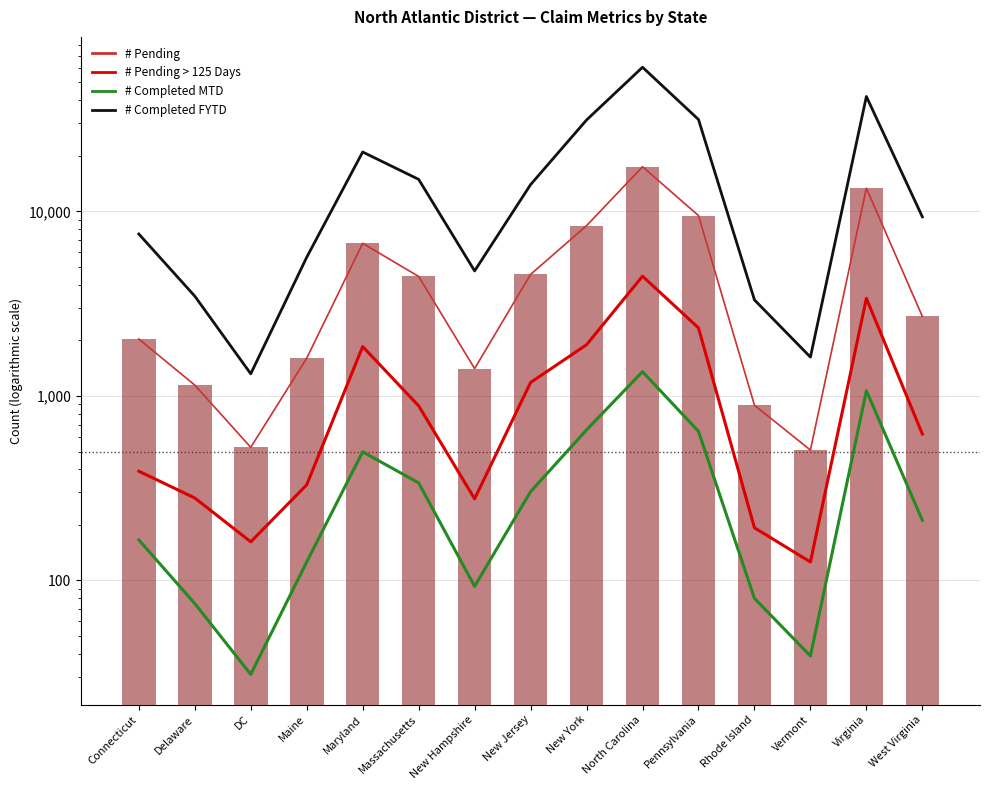

What position from the left is Maine?

4